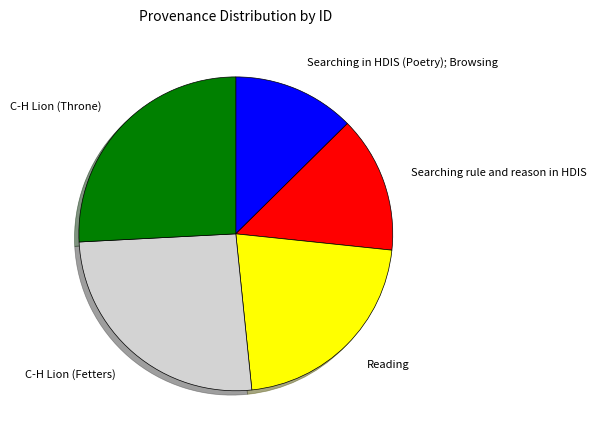

What is the smallest slice in the pie chart?

Searching in HDIS (Poetry); Browsing